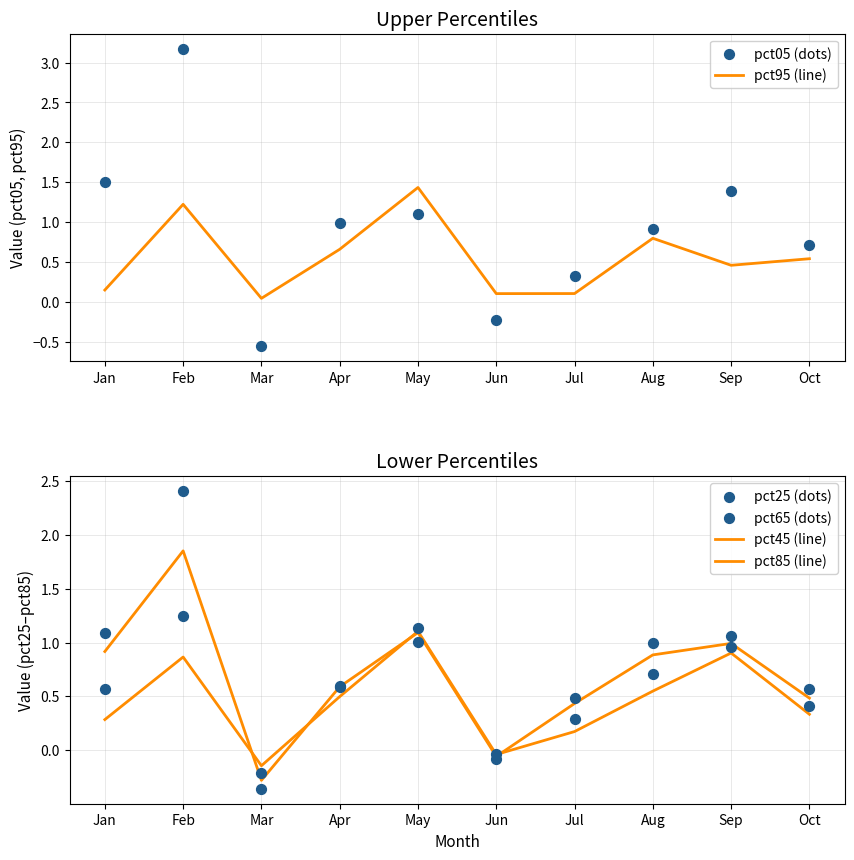

What are all the series names shown in the legend?

pct95 (line), pct05 (dots), pct45 (line), pct85 (line), pct25 (dots), pct65 (dots)